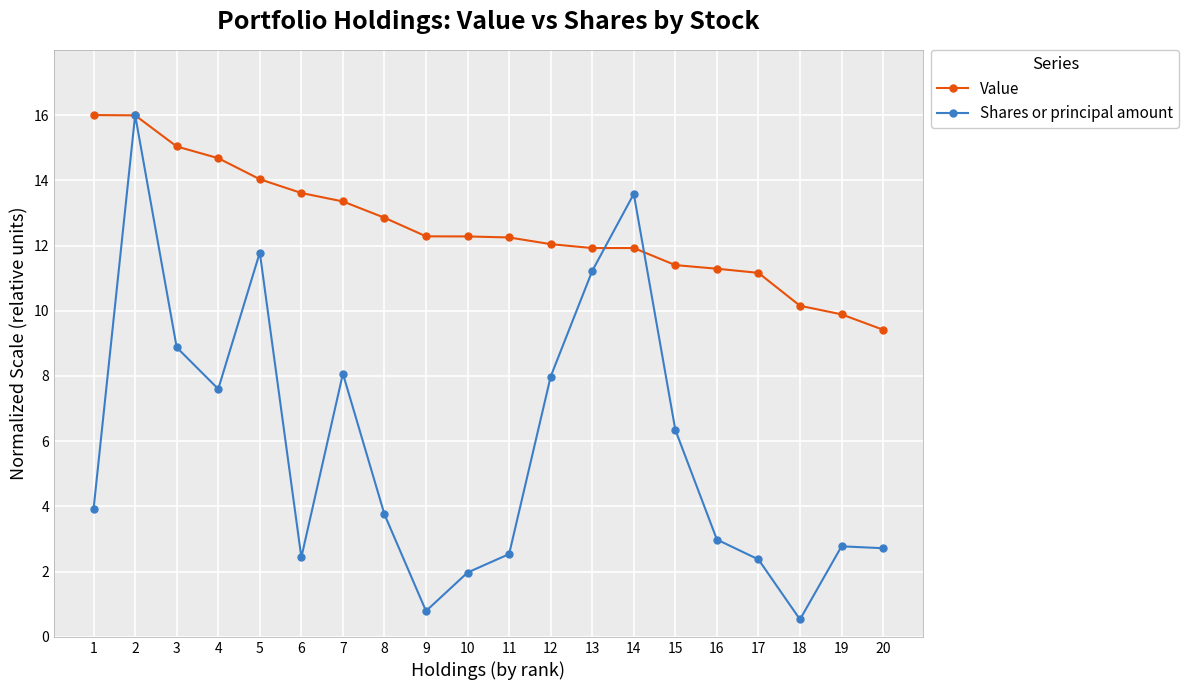

True or false: Shares or principal amount has more than 1 points higher than both neighbors.

True